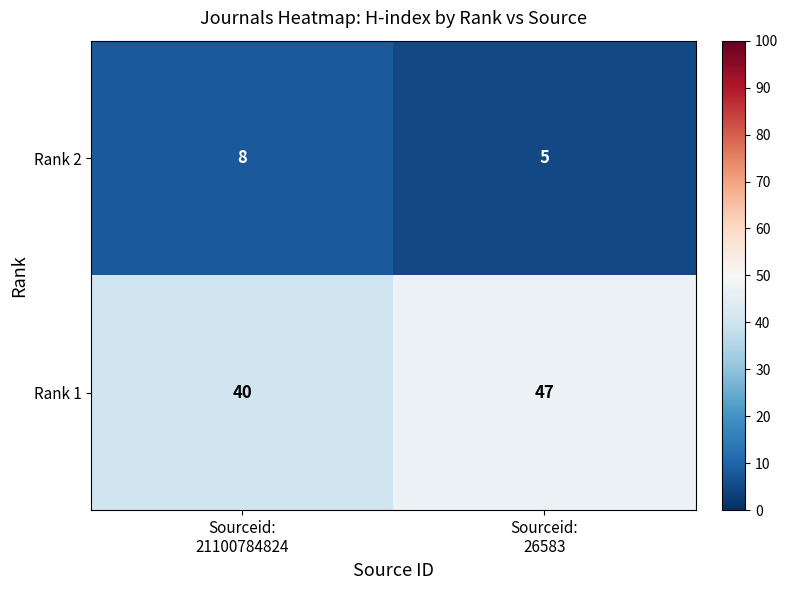

What is the total value across all series at Sourceid:
21100784824?

48